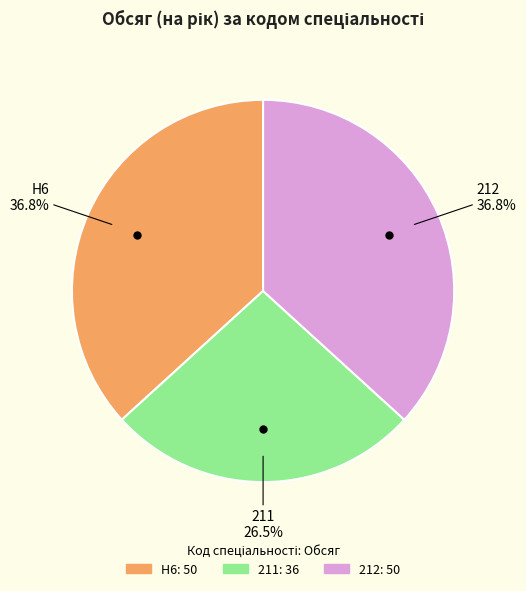

Which has a higher value, 212 or 211?

212